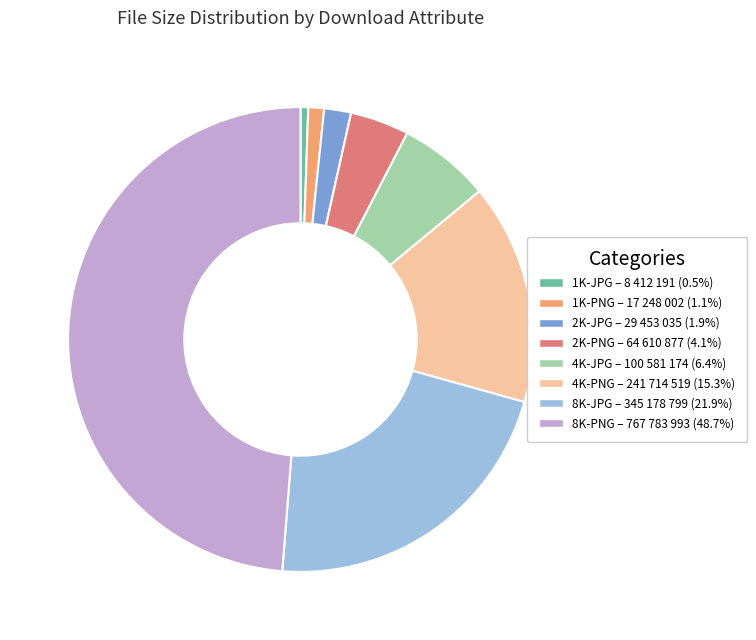

Rank the categories by value from lowest to highest.

1K-JPG, 1K-PNG, 2K-JPG, 2K-PNG, 4K-JPG, 4K-PNG, 8K-JPG, 8K-PNG